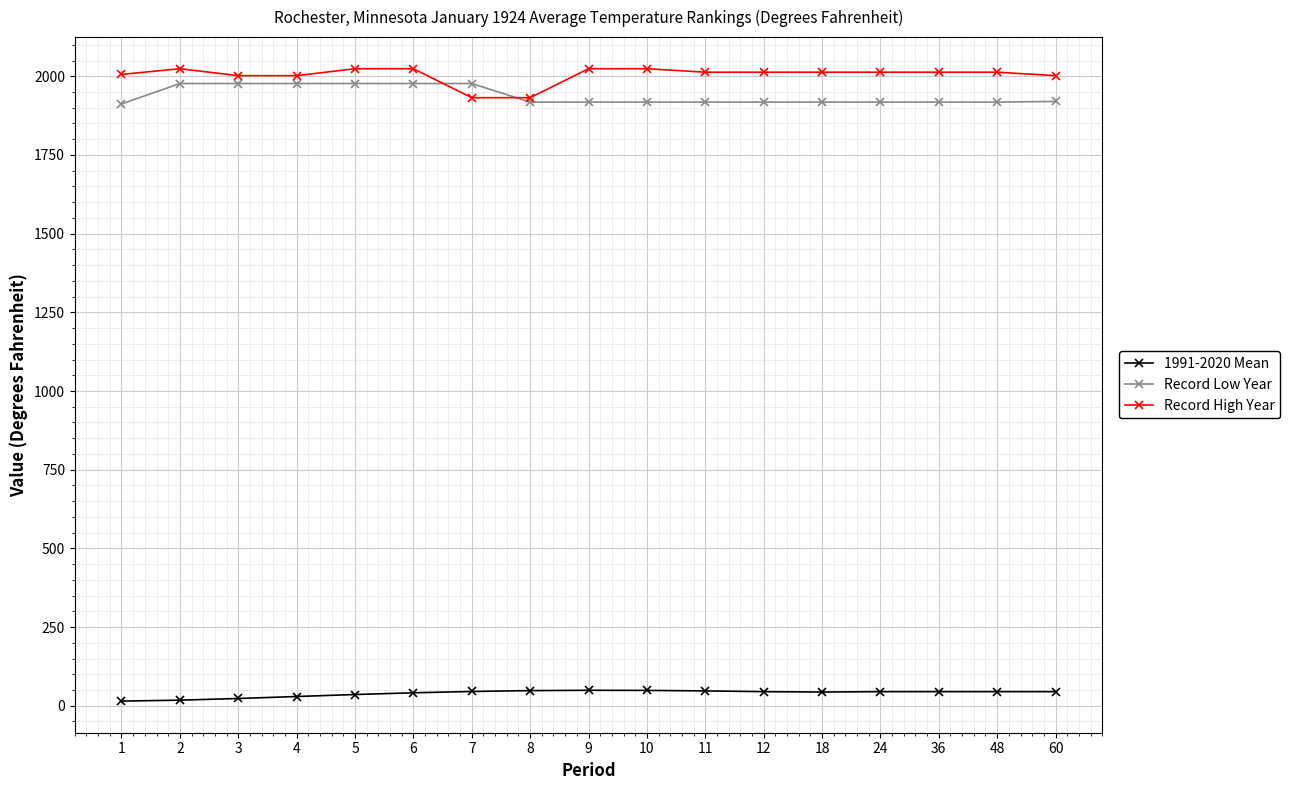

What is the minimum value for Record High Year?

1932.0